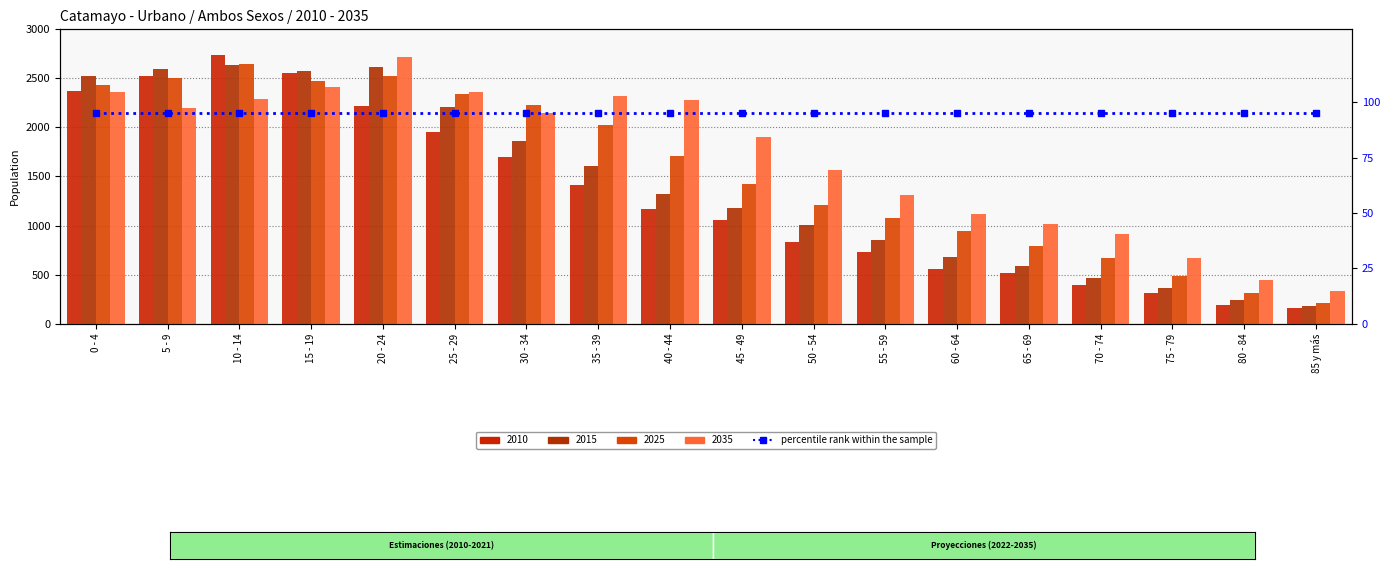

Reading left to right, what are all the values shown in this chart?

2010: 2370	2521	2734	2557	2223	1955	1700	1418	1165	1053	836	730	555	518	389	308	195	156
2015: 2529	2596	2633	2571	2611	2205	1863	1604	1322	1175	1005	849	679	587	468	365	240	181
2025: 2437	2504	2642	2471	2528	2337	2224	2028	1712	1428	1210	1077	948	791	667	482	315	214
2035: 2360	2195	2288	2410	2713	2361	2147	2325	2275	1900	1566	1311	1122	1012	915	672	440	336